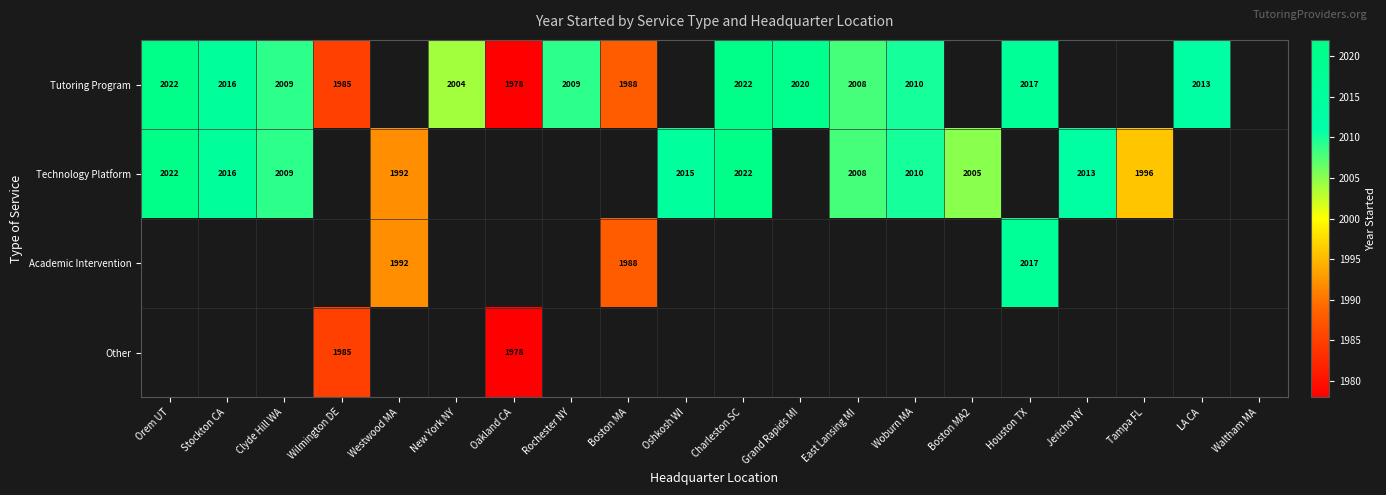

Which category has the highest value across all series?

Orem UT